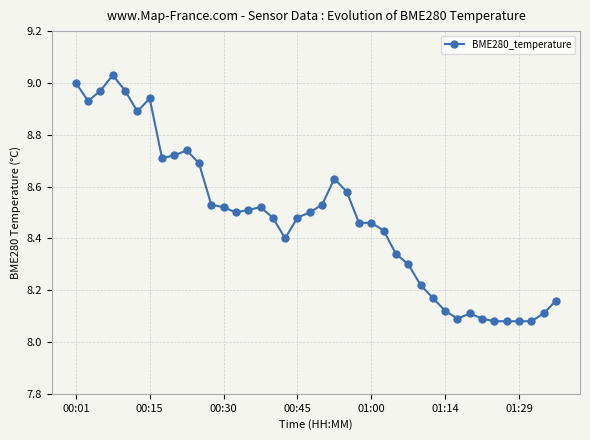

True or false: there are more than 2 points higher than both neighbors.

True